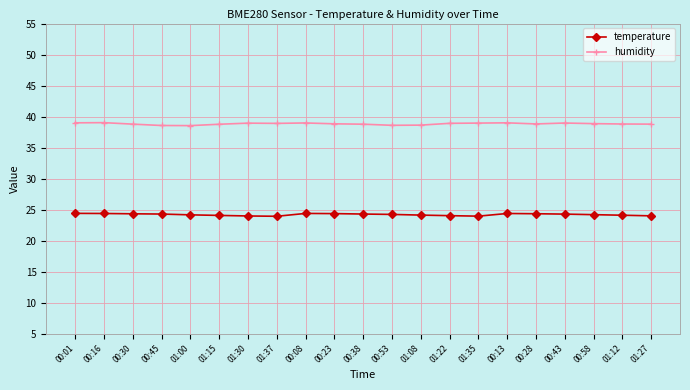

What is the difference between the maximum and minimum values in the temperature series?

0.5